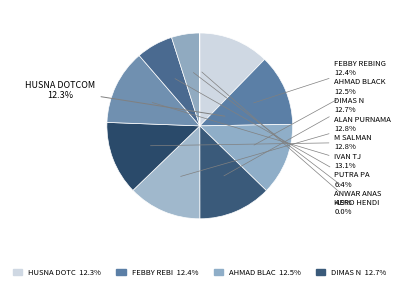

Count the number of slices in the pie.

10